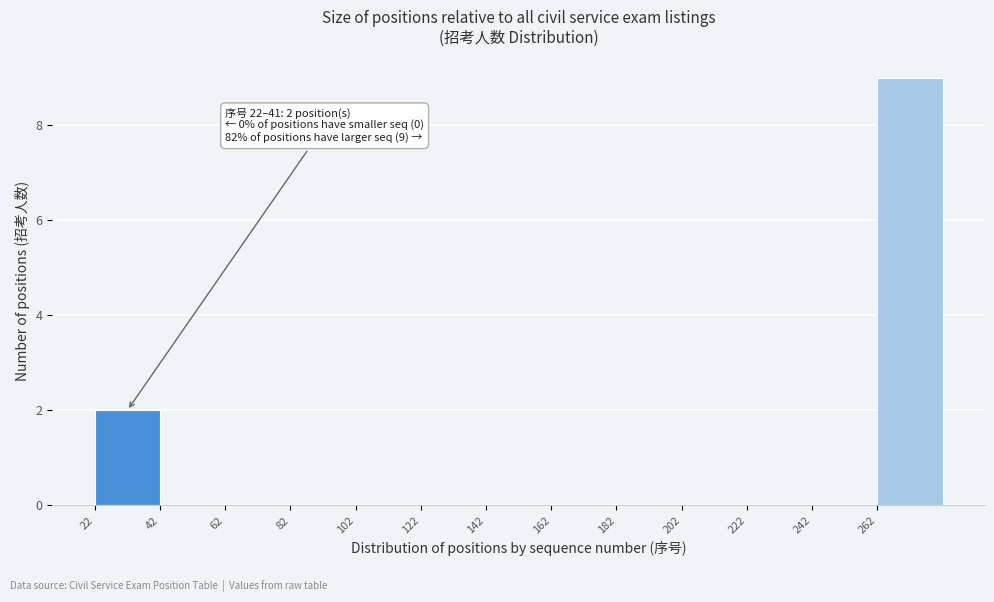

Over which range of the x-axis is the bar tallest?

262 to 282